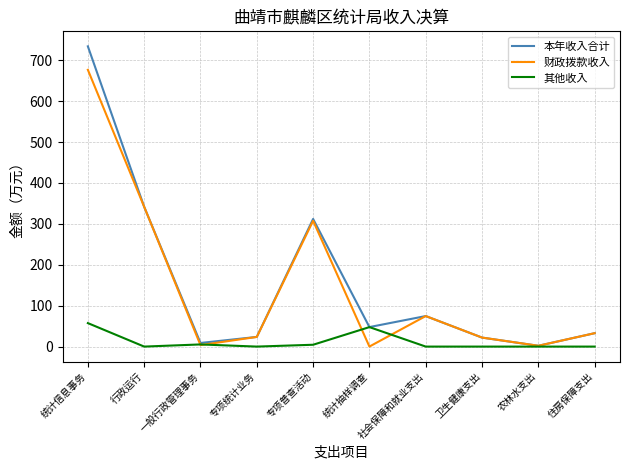

Is the value of 其他收入 at 统计信息事务 greater than the value of 本年收入合计 at 行政运行?

No